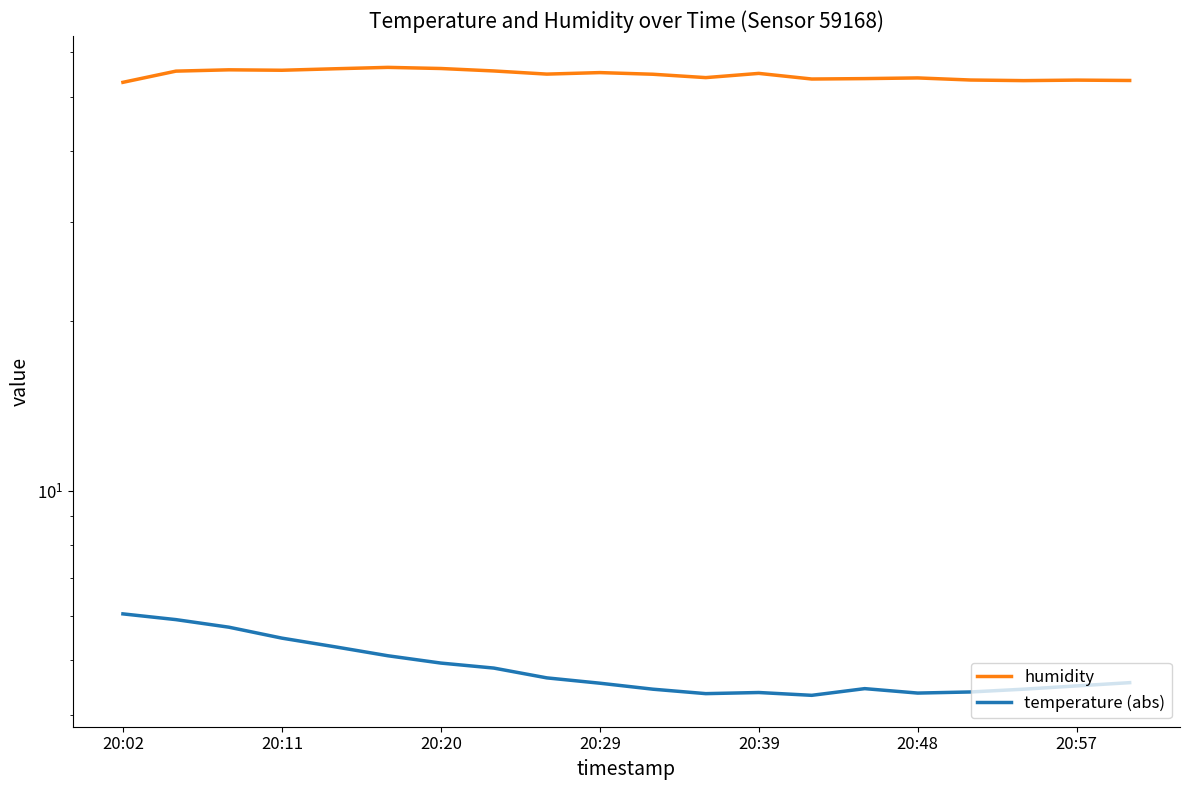

What position from the left is 20:11?

2